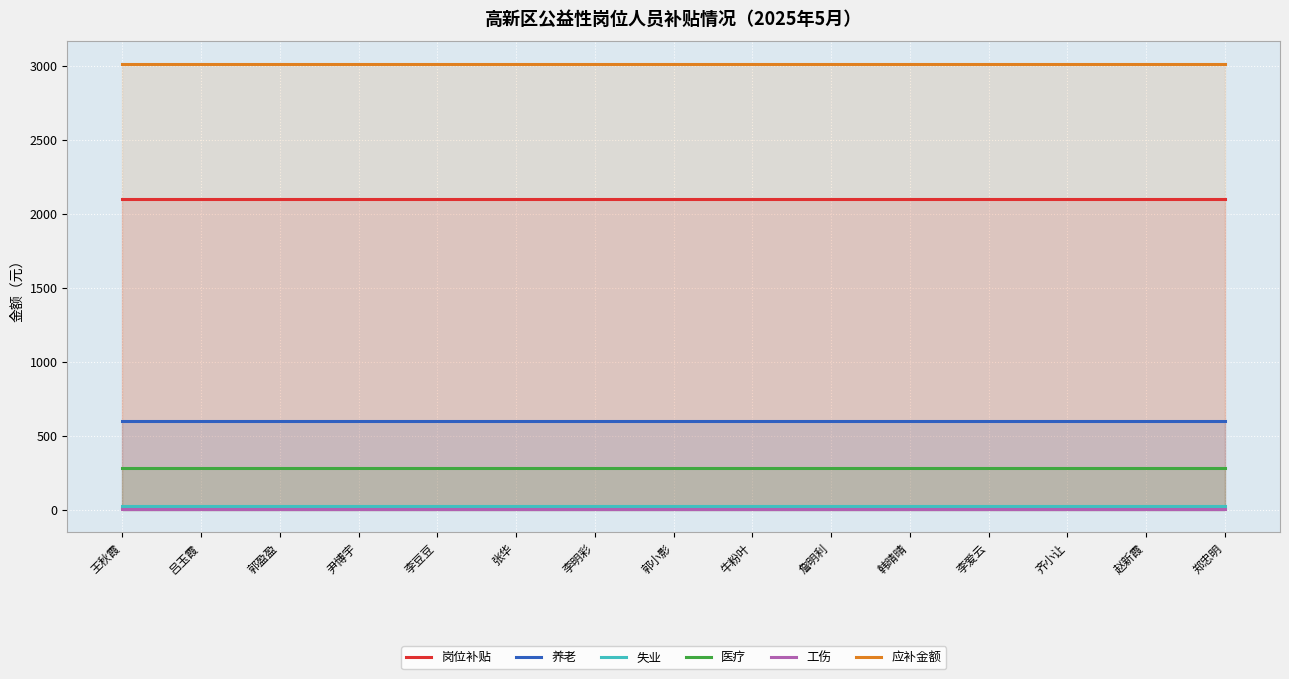

What is the minimum value for 医疗?

281.7